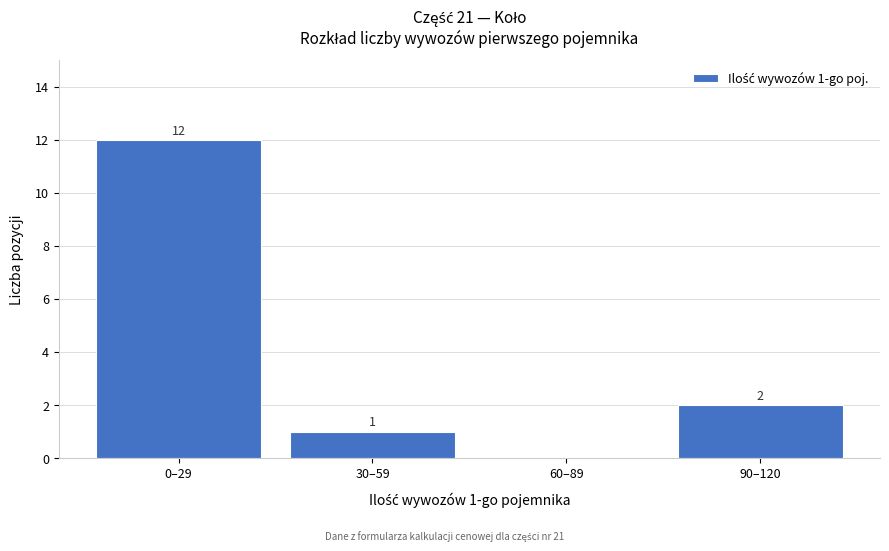

Reading left to right, what are all the values shown in this chart?

0–29=12	30–59=1	60–89=0	90–120=2